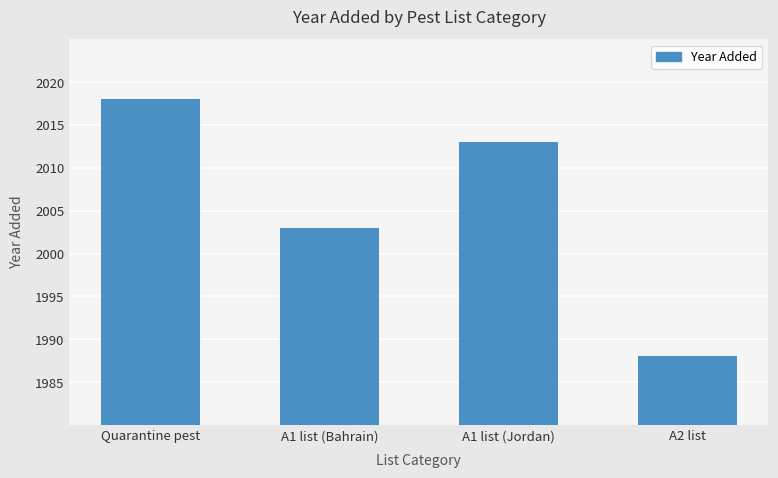

The value at A2 list is 2607. True or false?

False